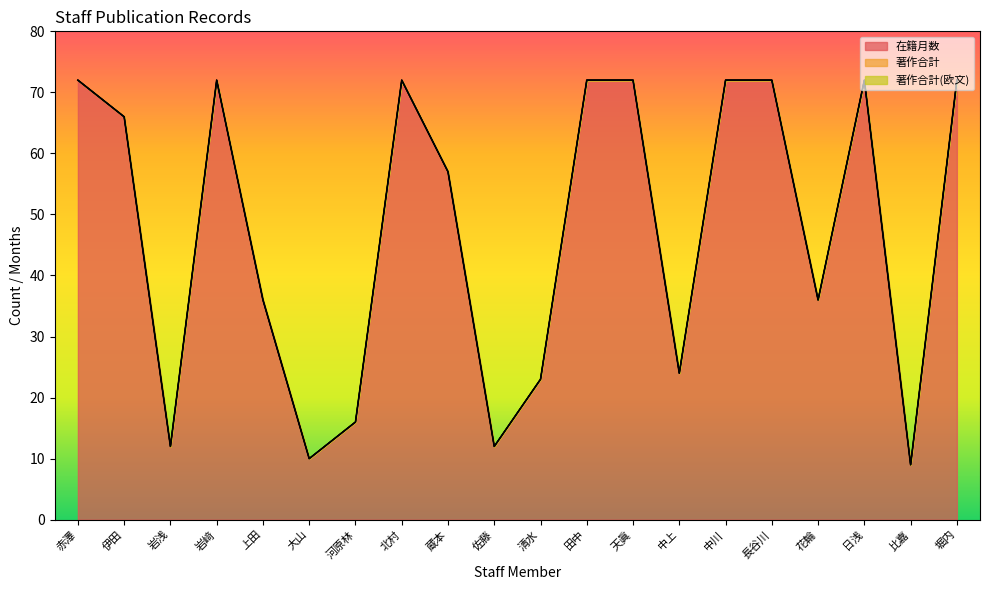

What is the label of the 13th point from the left?

天眞